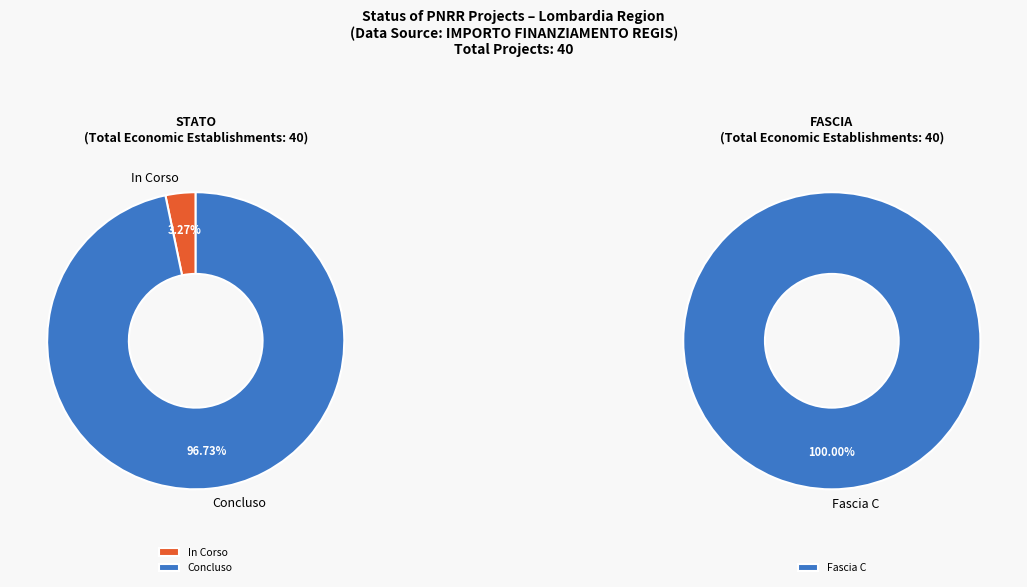

The 8 slice represents 1% of the pie. True or false?

False